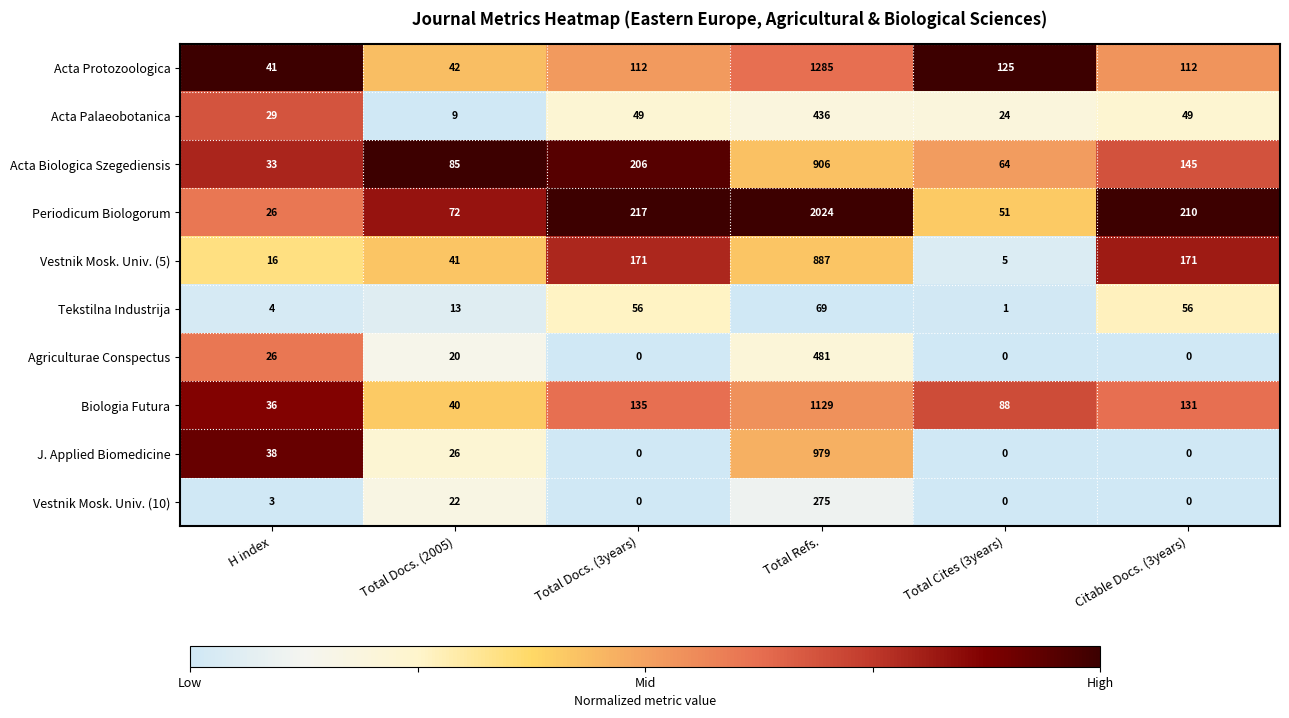

Which series has the largest range (max minus min)?

Periodicum Biologorum